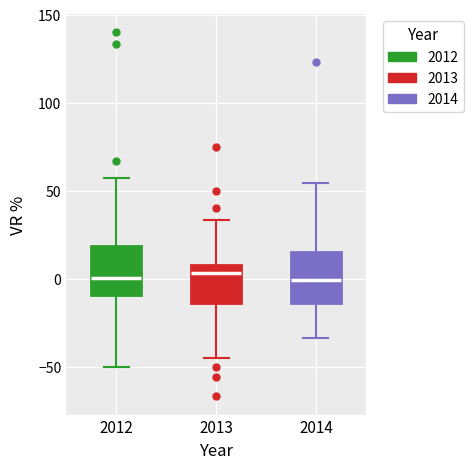

Reading left to right, transcribe this box plot: for each box, give where its median line is, the range the box spans, and where its two whiskers end, as read against the y-axis. The values are not printed on the chart, so give them approximately, as read against the axis.

2012: median 0, box -10 to 20, whiskers -50 to 55
2013: median 5, box -15 to 10, whiskers -45 to 35
2014: median 0, box -15 to 15, whiskers -35 to 55